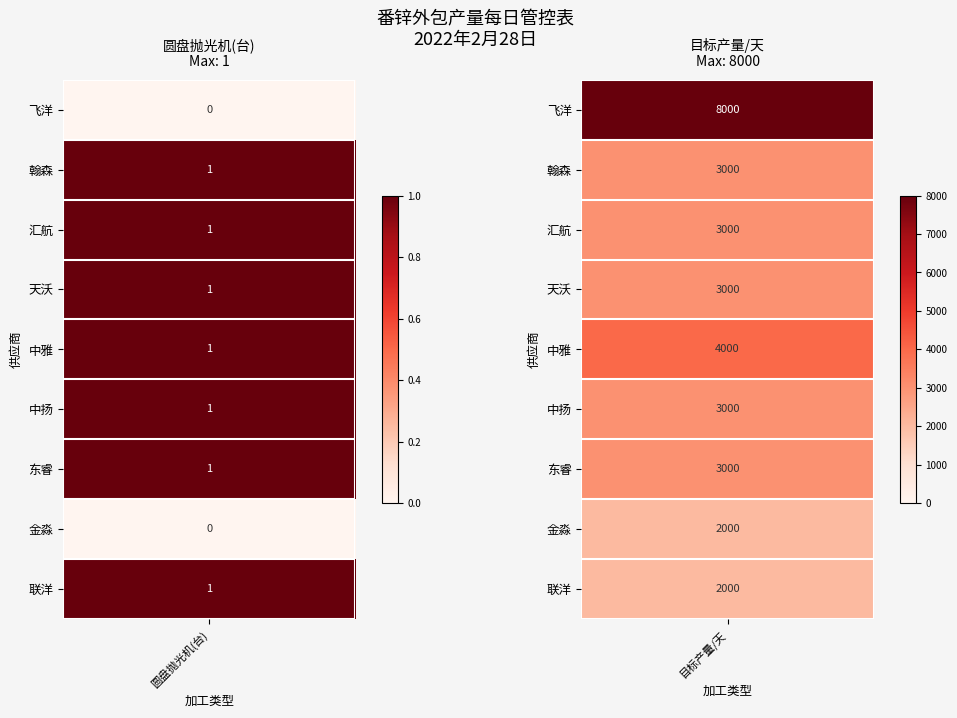

Which has a higher value, 1 or 0?

1